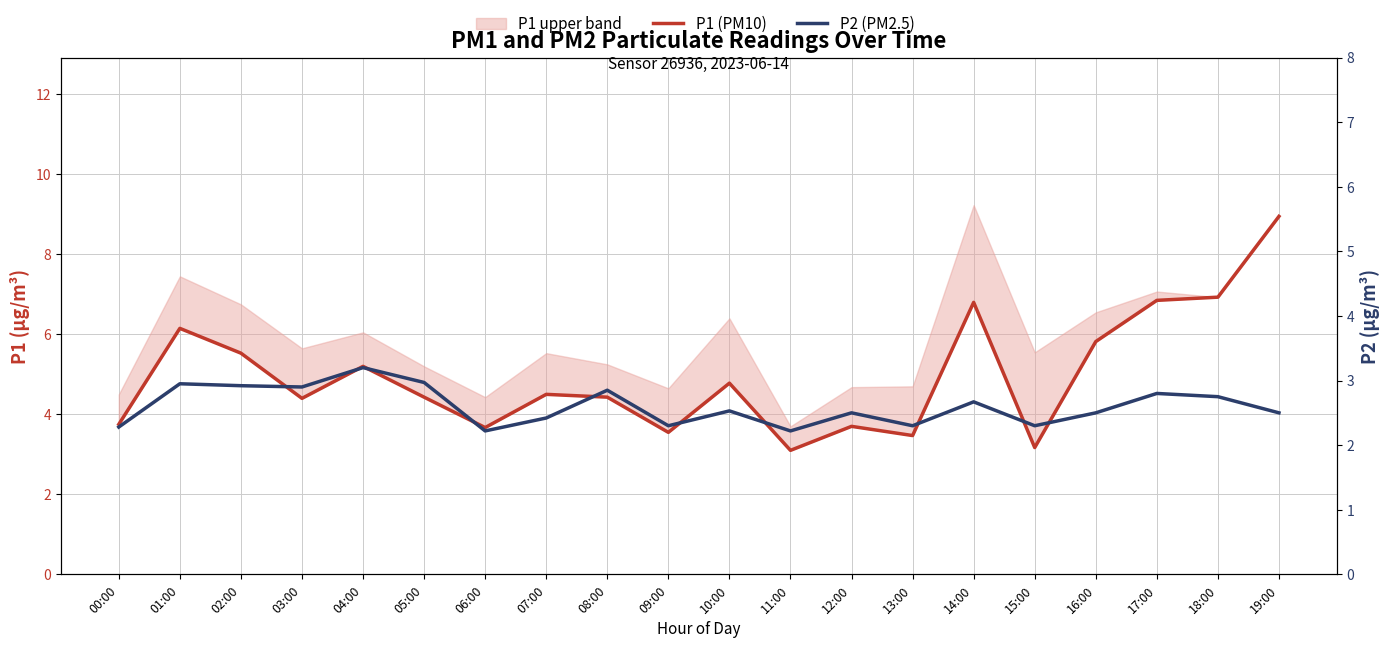

Which series has the widest spread of values?

P1